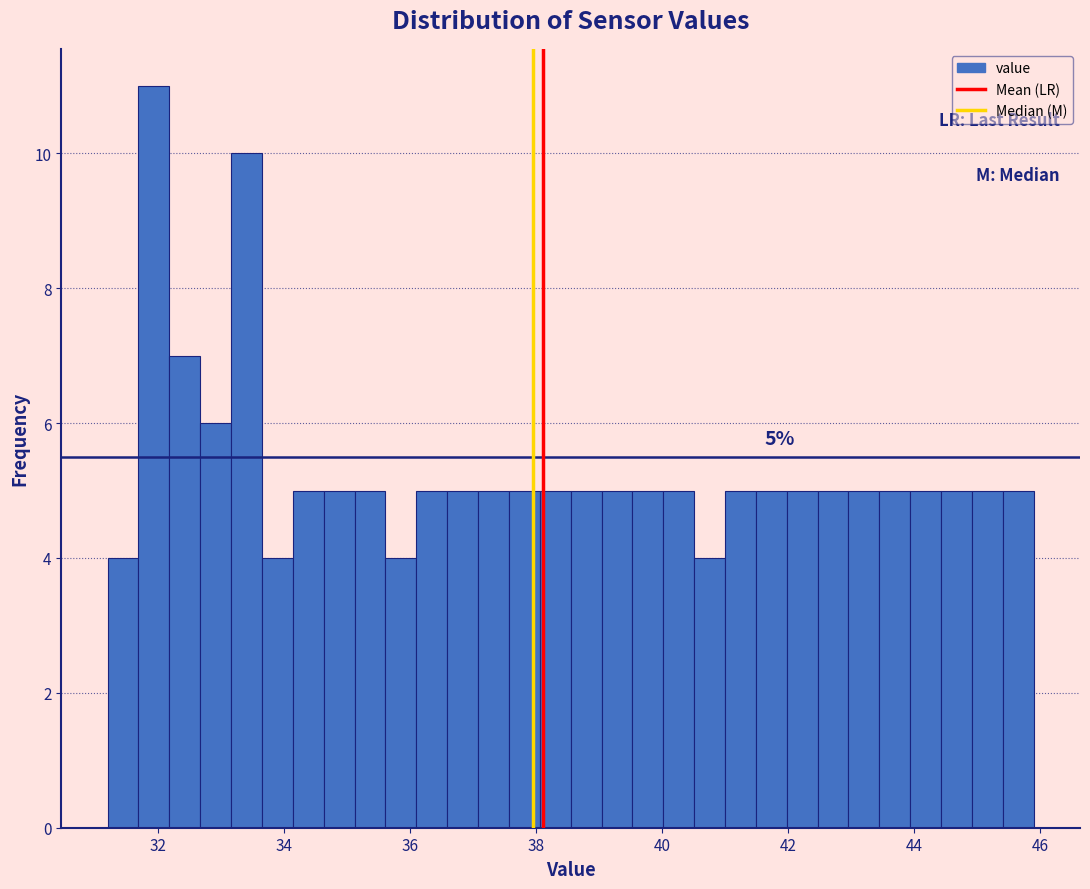

Read against the x-axis, roughly where is the centre of the tallest bar?

32.0